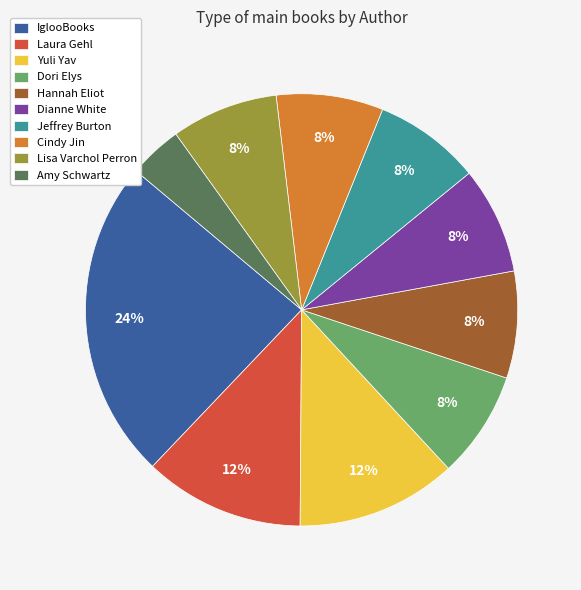

Which category has the smallest portion of the pie?

Amy Schwartz